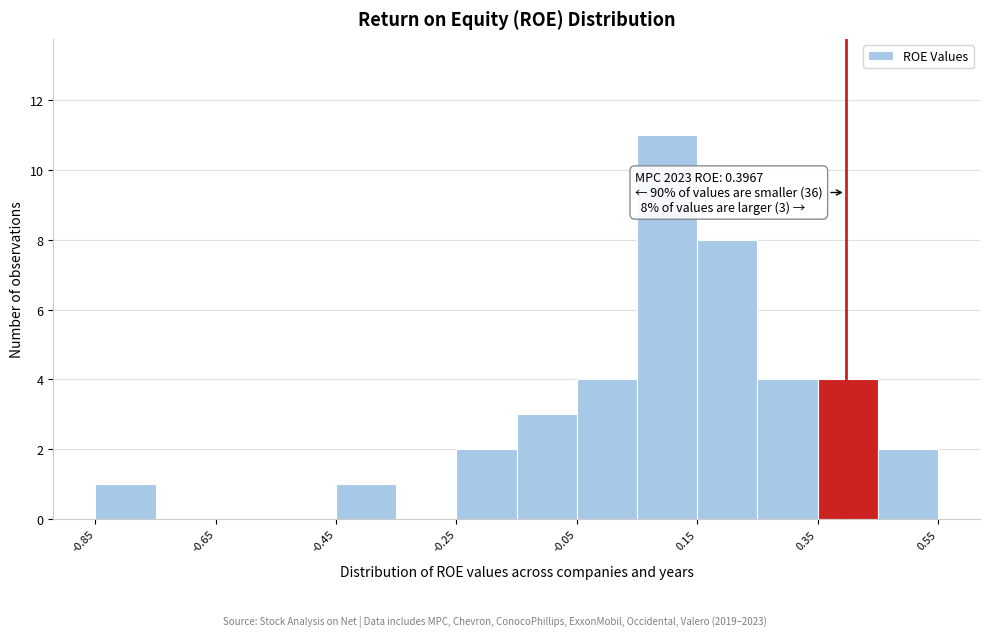

Over which range of the x-axis is the bar tallest?

0.05 to 0.15